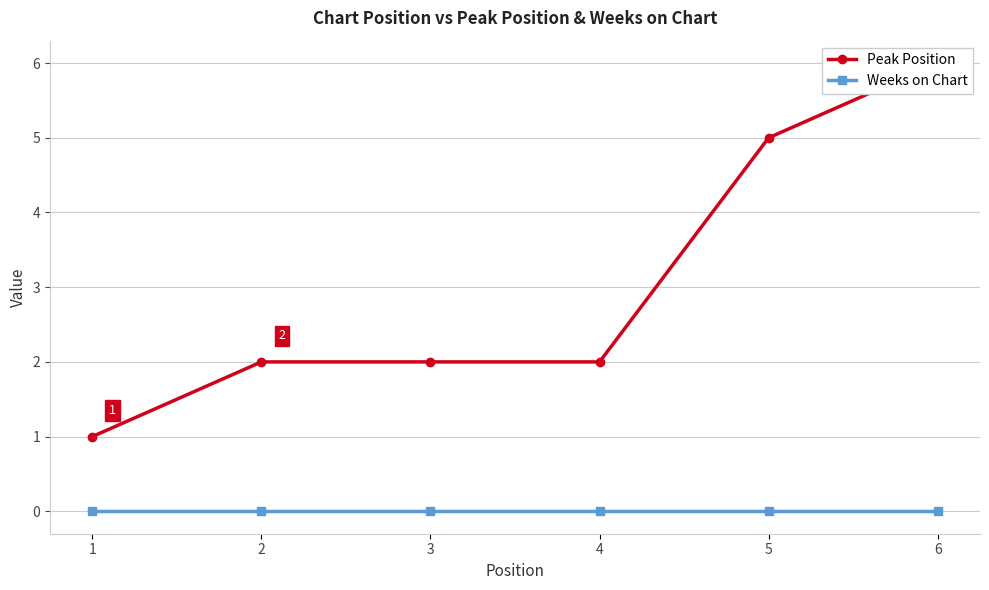

True or false: Peak Position and Weeks on Chart cross at least once.

False